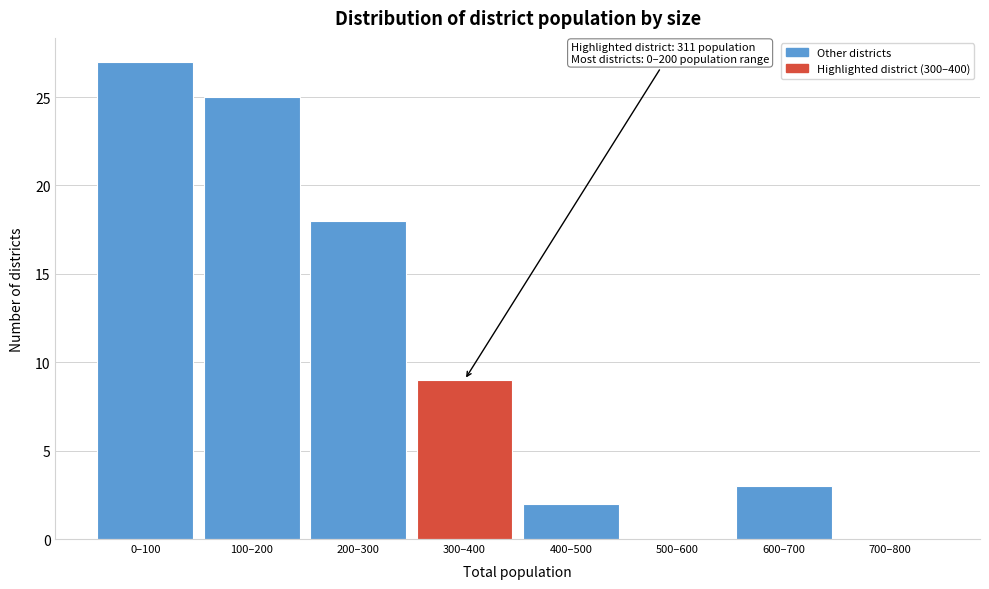

Reading right to left, transcribe all the data shown in this chart.

700–800=0	600–700=3	500–600=0	400–500=2	300–400=9	200–300=18	100–200=25	0–100=27